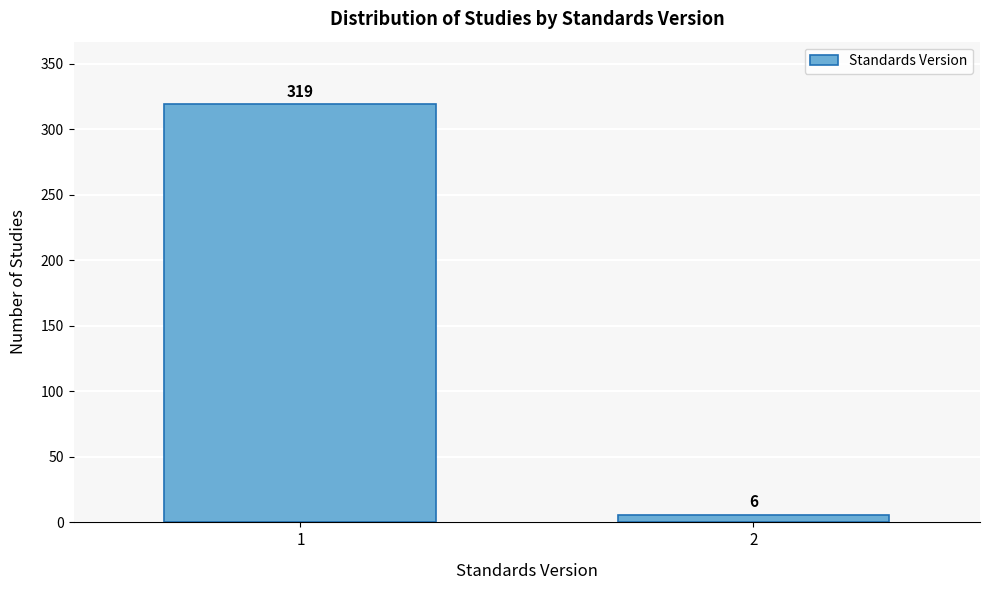

Reading left to right, transcribe all the data shown in this chart.

1=319	2=6